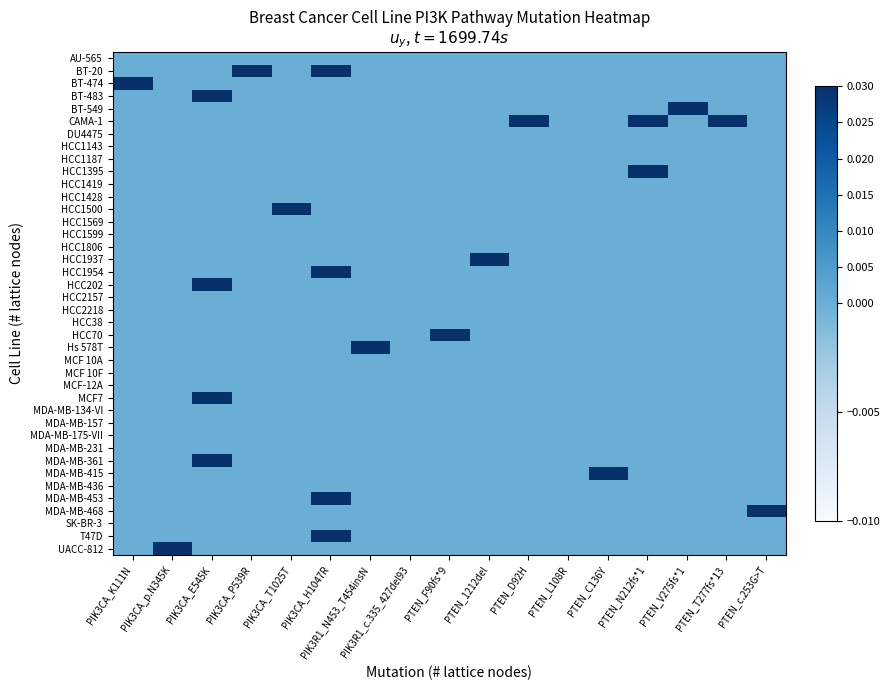

What is the total value across all series at PIK3R1_N453_T454insN?

1